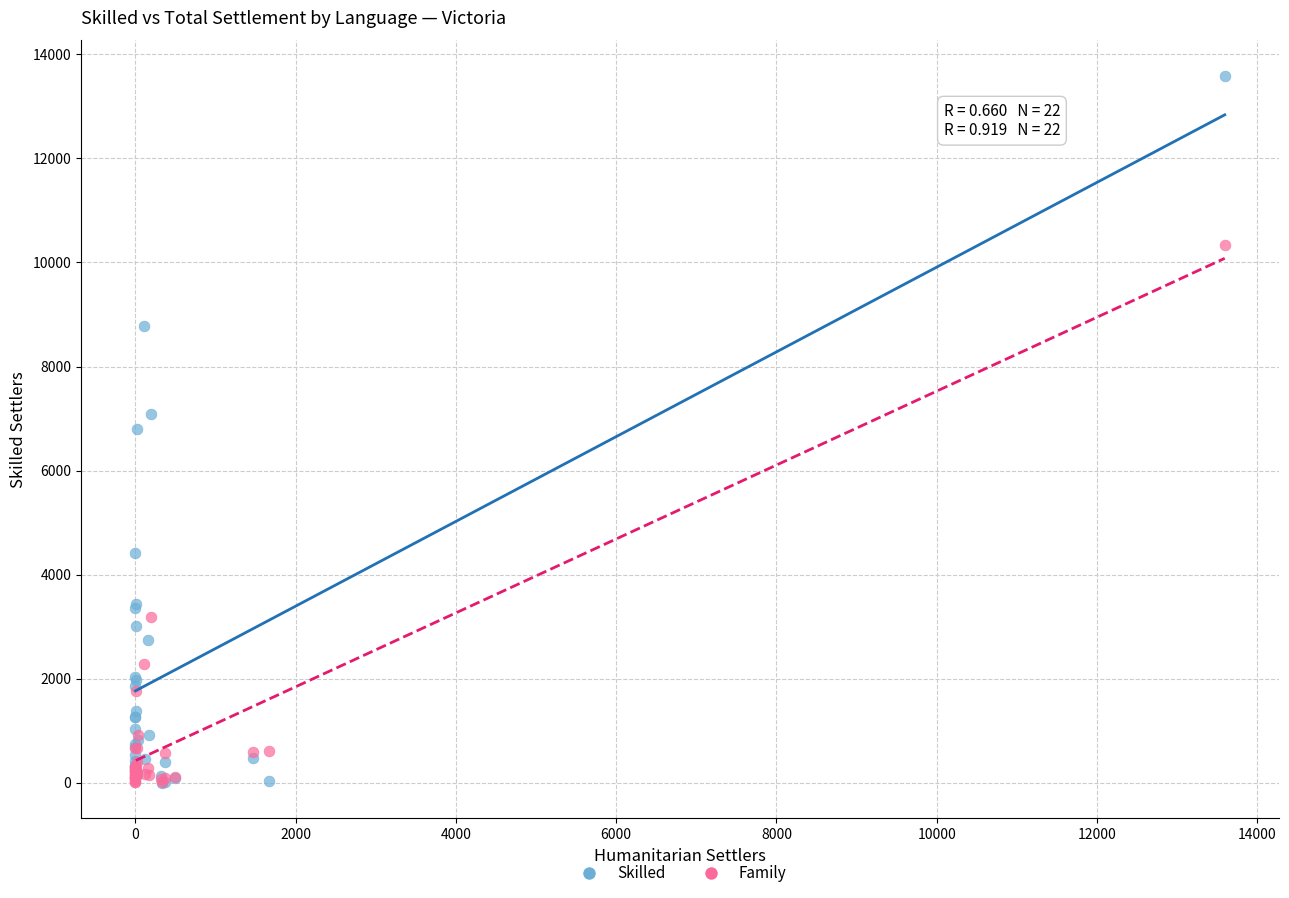

What are all the series names shown in the legend?

Skilled, Family